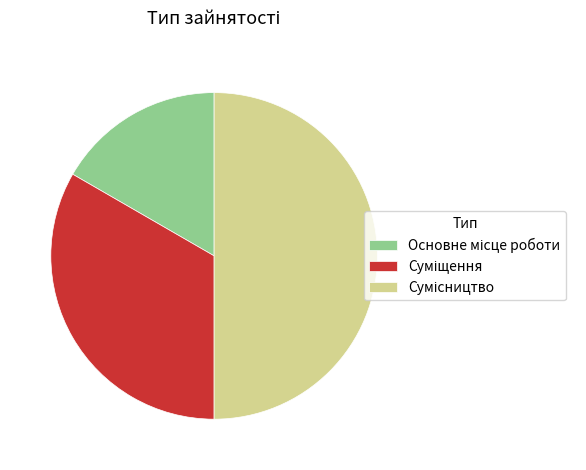

Rank the categories by value from highest to lowest.

Сумісництво, Суміщення, Основне місце роботи